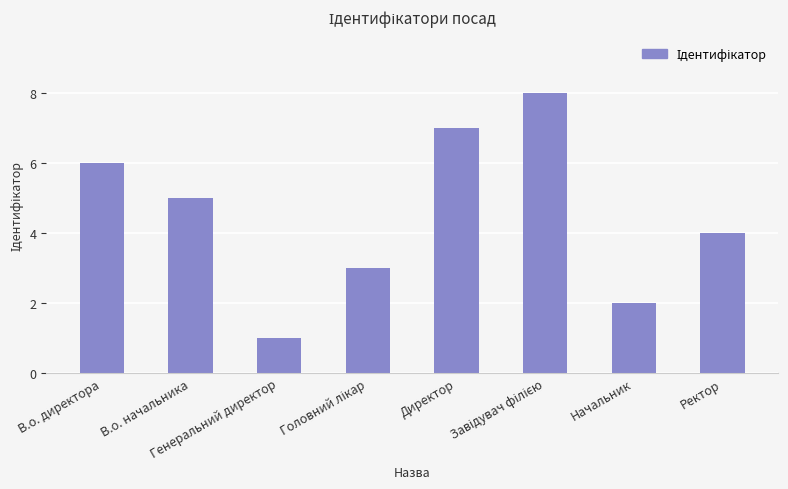

Are the bars horizontal?

No